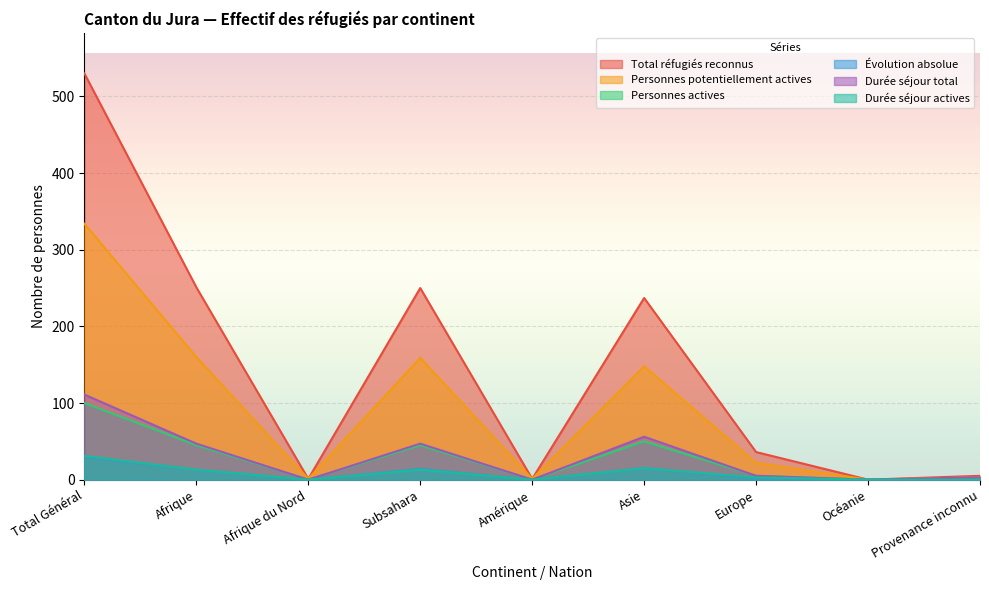

Reading right to left, transcribe all the data shown in this chart.

Total réfugiés reconnus: 5	0	36	237	1	250	1	251	530
Personnes potentiellement actives: 3	0	22	148	1	159	1	160	334
Personnes actives: 0	0	5	50	0	45	0	45	100
Évolution absolue: 0	0	2	15	0	14	0	13	30
Durée séjour total: 3	0	5	56	0	47	0	47	111
Durée séjour actives: 0	0	3	15	0	13	0	13	31